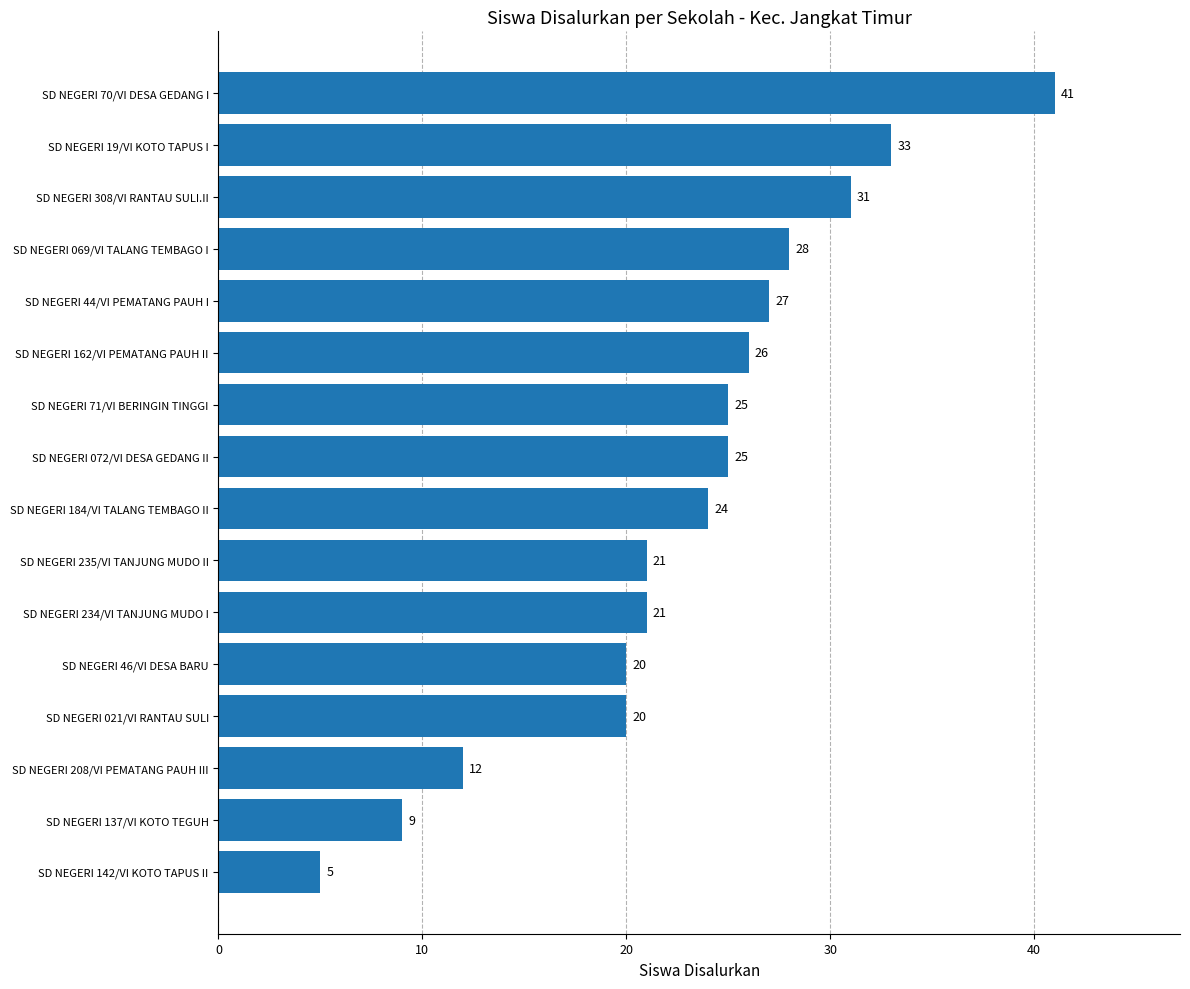

The chart shows a value of 28 at SD NEGERI 235/VI TANJUNG MUDO II. True or false?

False